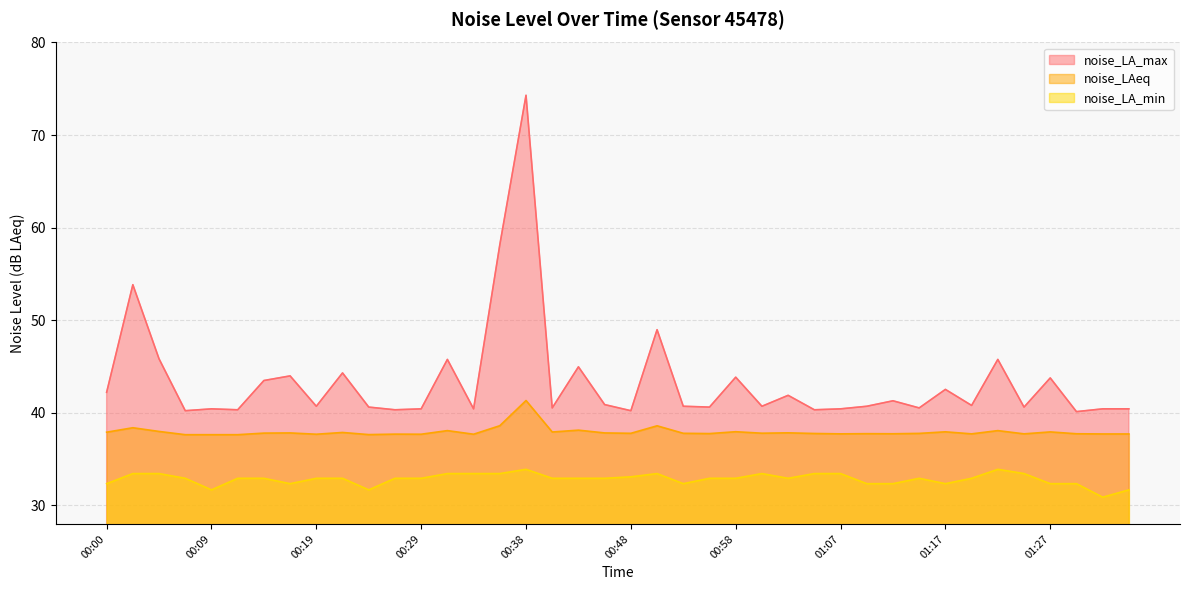

What is the difference between the maximum and minimum values in the noise_LAeq series?

3.7